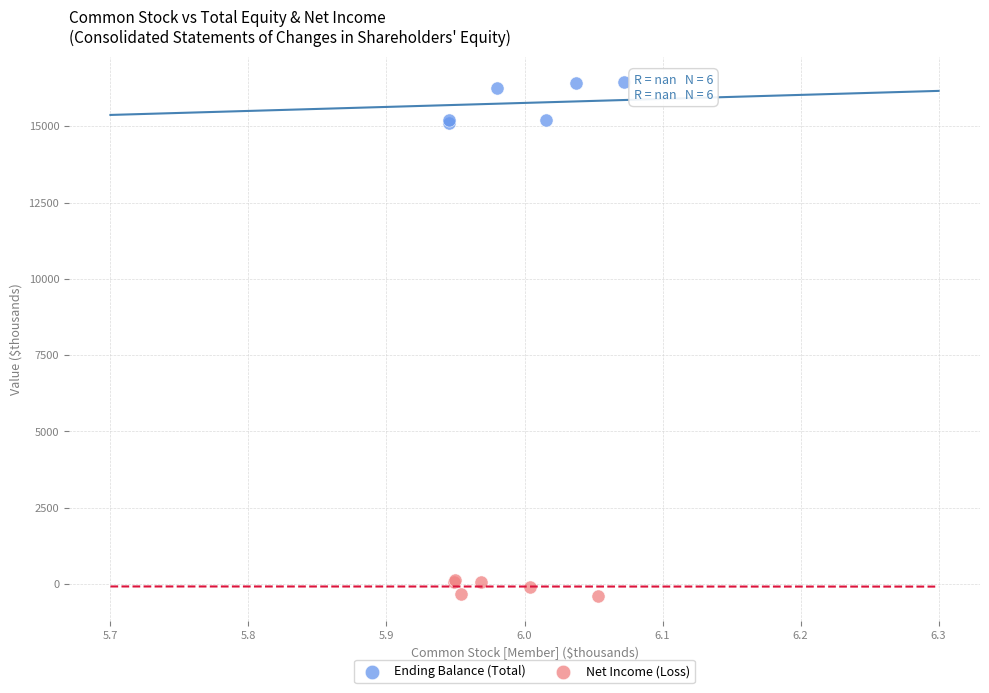

Which series has the widest spread of Y values?

Ending Balance (Total)